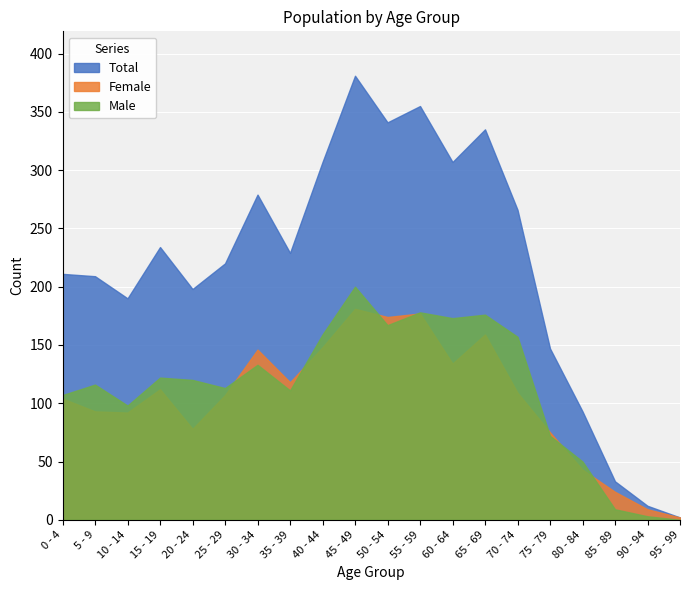

Is the value of Male at 35 - 39 greater than the value of Female at 15 - 19?

No